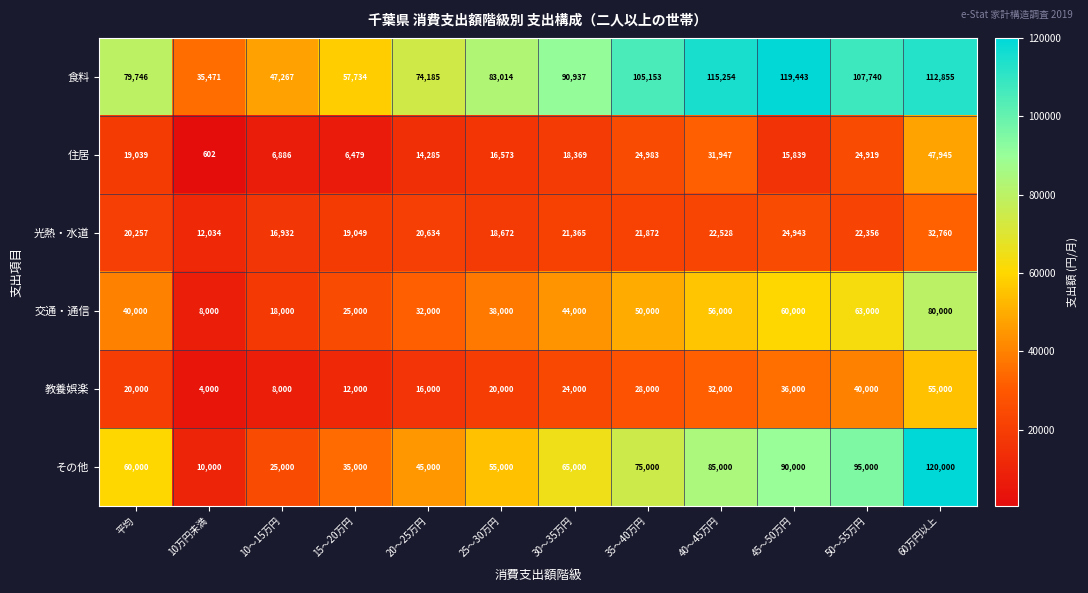

Which series has the largest total across all categories?

食料